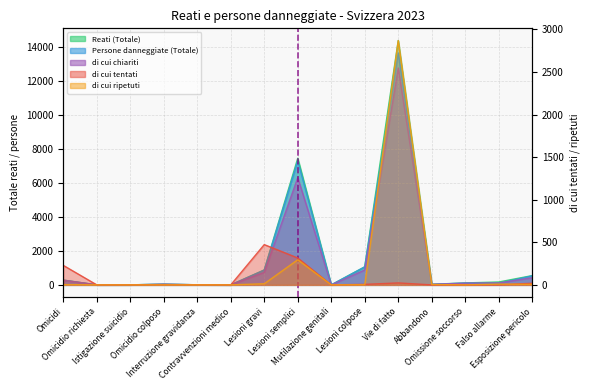

The value of Persone danneggiate (Totale) at Interruzione gravidanza is 8. True or false?

False